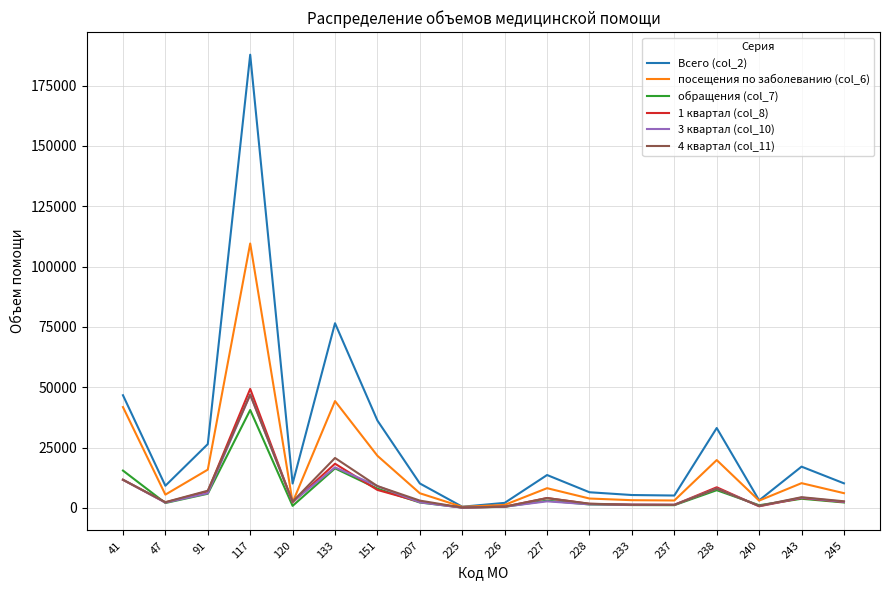

At which category is the sum across all series the highest?

117